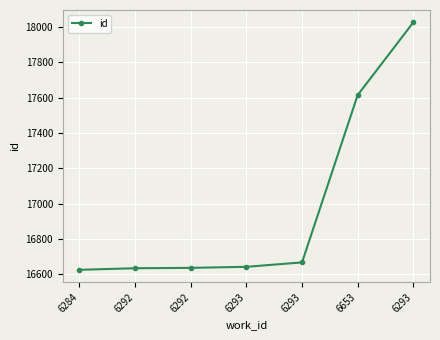

Does the chart have visible grid lines?

Yes